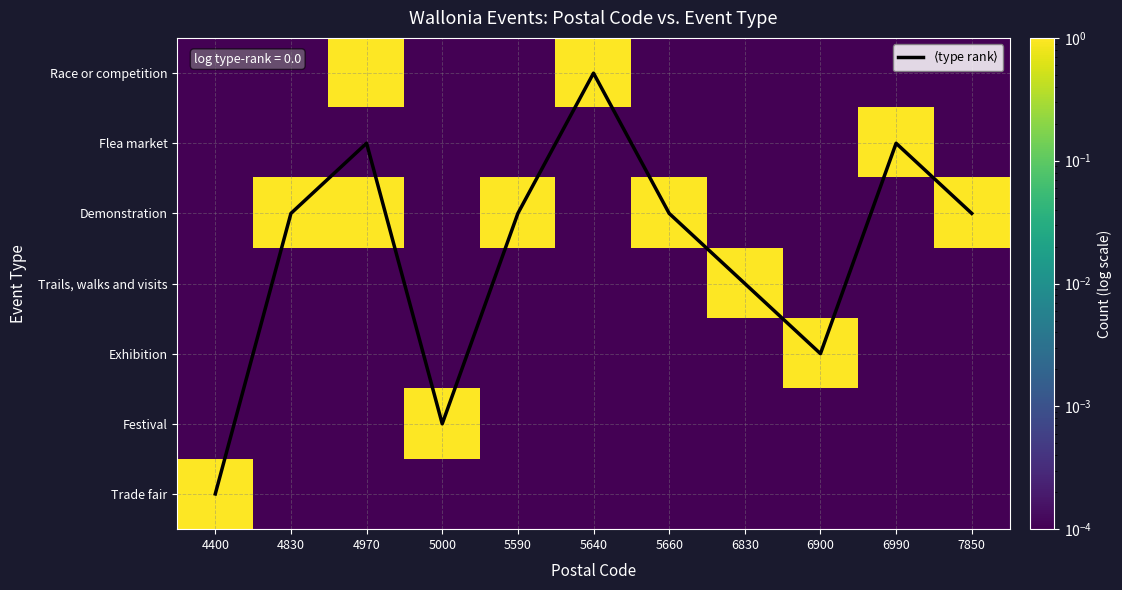

What is the difference between the highest and lowest values at 5640?

1.0